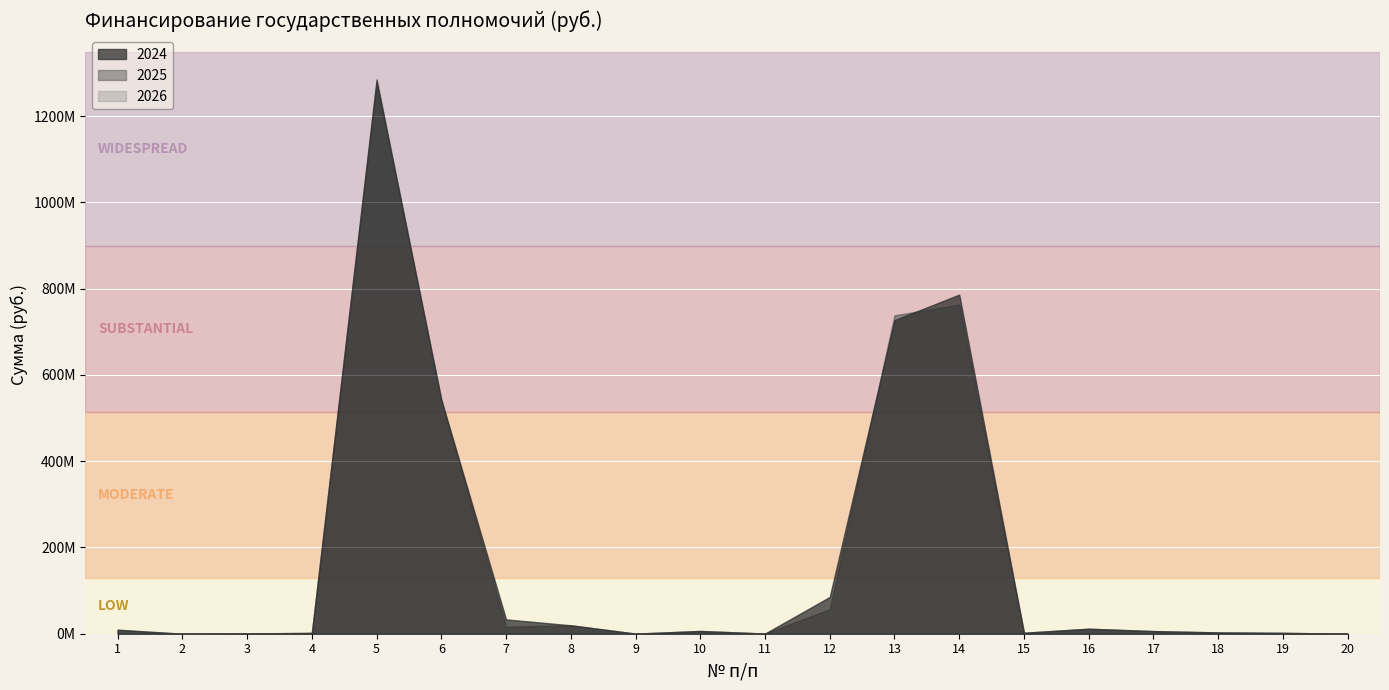

At which category is the sum across all series the highest?

5